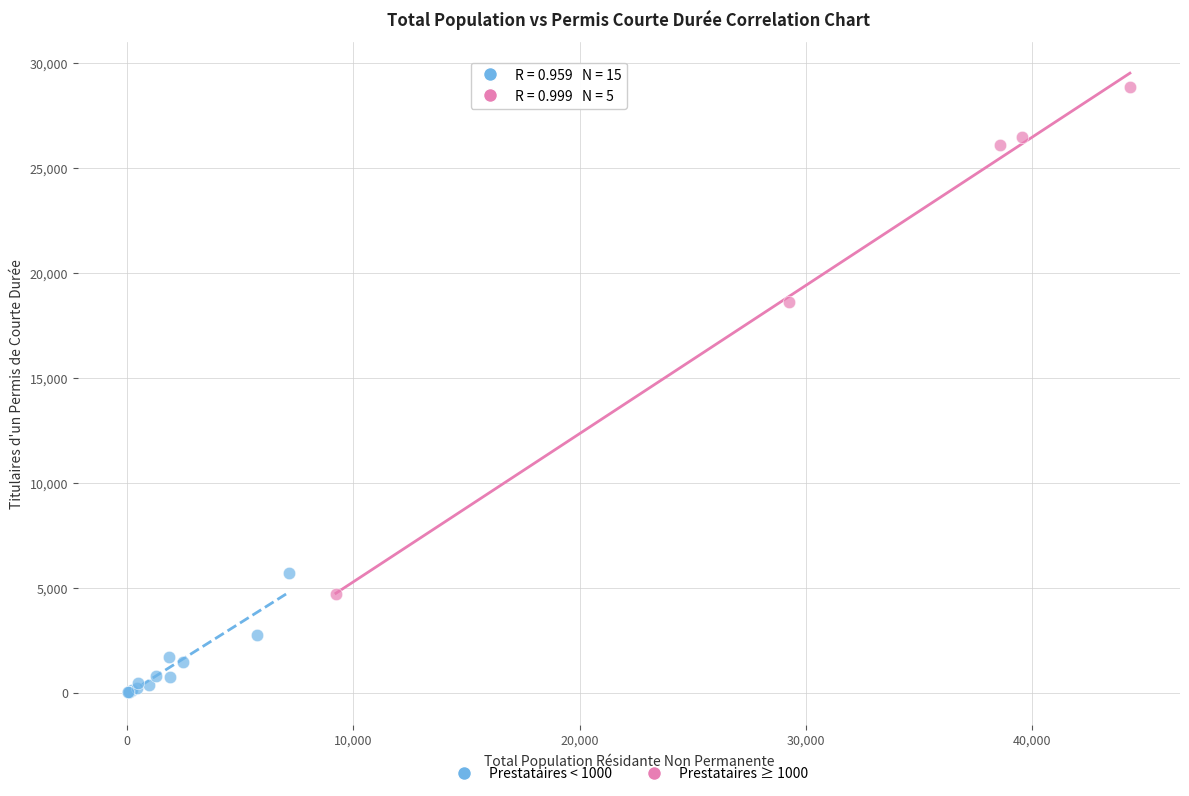

Which series reaches the maximum Y coordinate?

Prestataires ≥ 1000